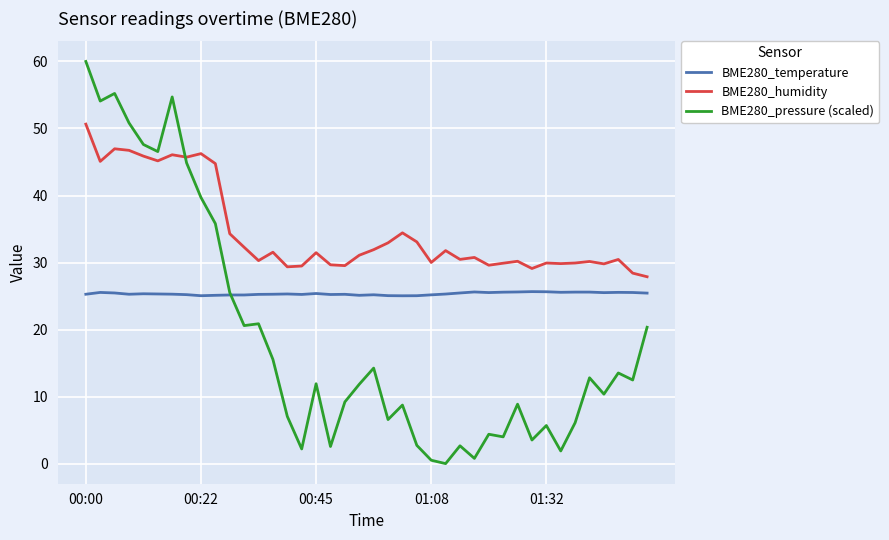

List the series in order of their peak value, highest first.

BME280_pressure (scaled), BME280_humidity, BME280_temperature